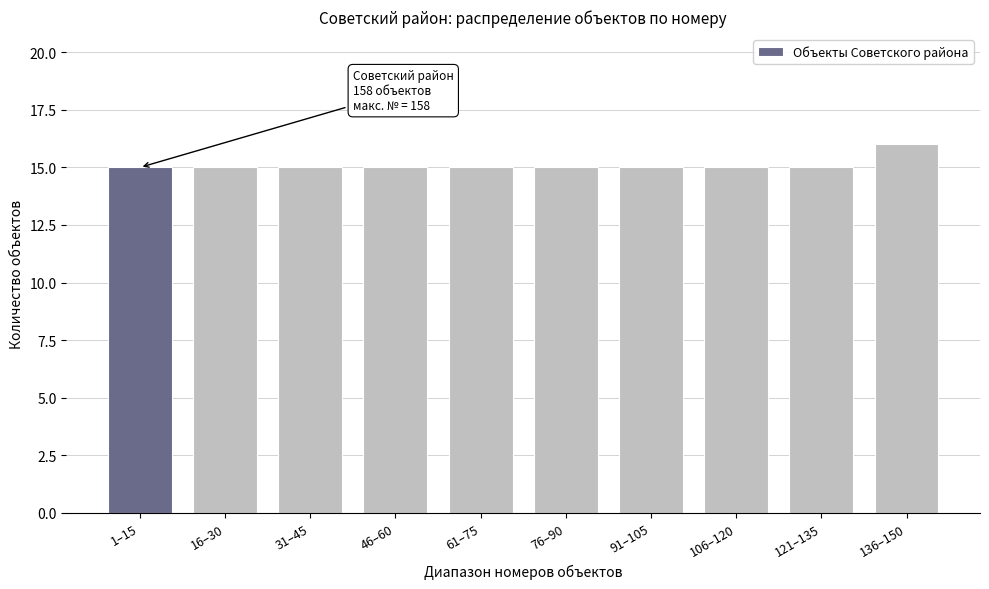

Reading left to right, what are all the values shown in this chart?

15	15	15	15	15	15	15	15	15	16